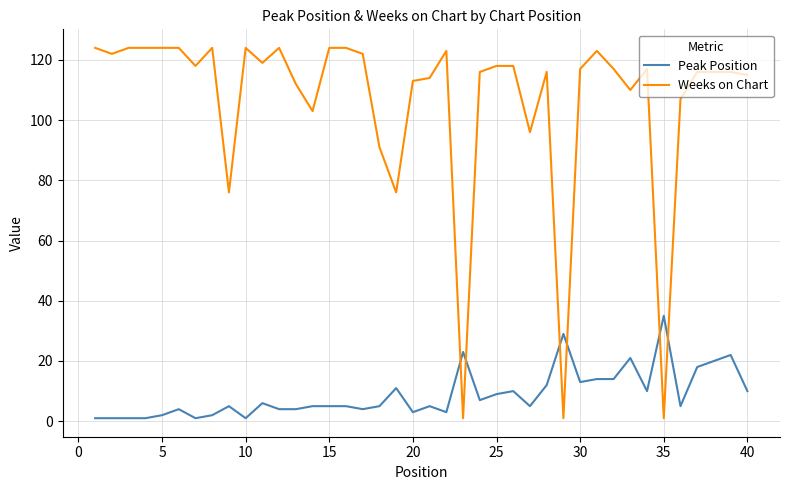

What is the highest value of the Peak Position series?

35